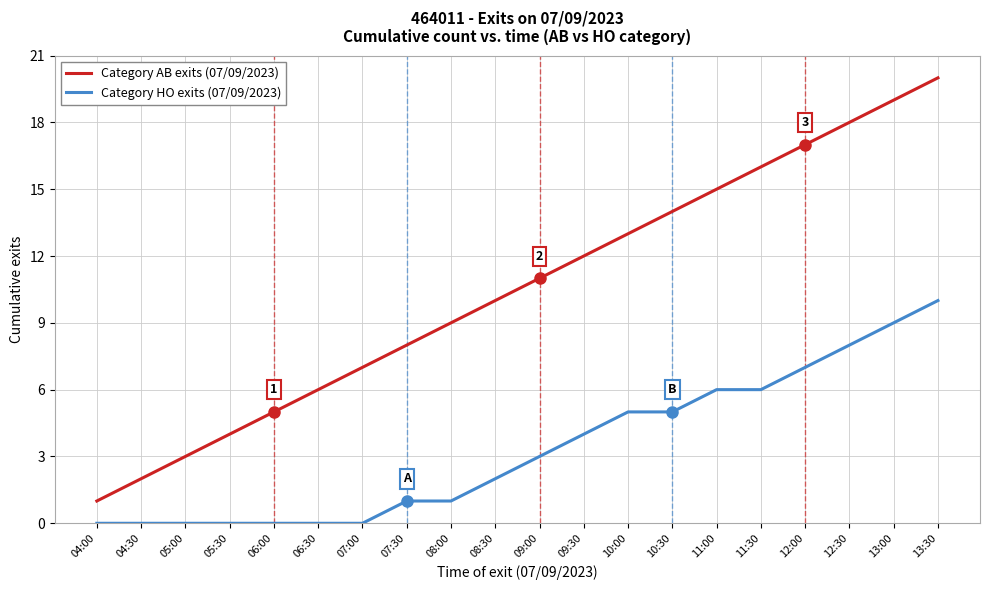

Is the value of Category AB exits (07/09/2023) at 08:30 greater than the value of Category HO exits (07/09/2023) at 06:30?

Yes